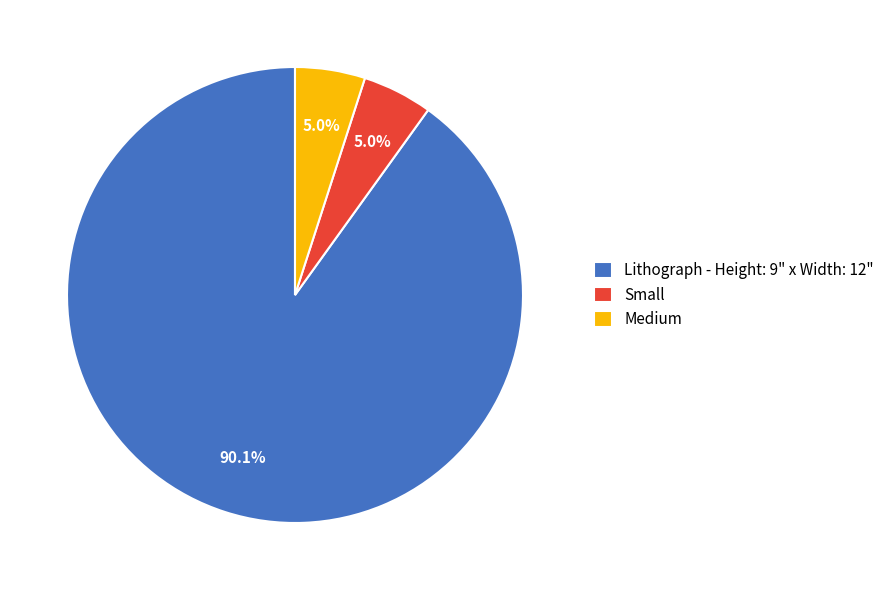

Is it true that Medium is 11% of the pie?

False